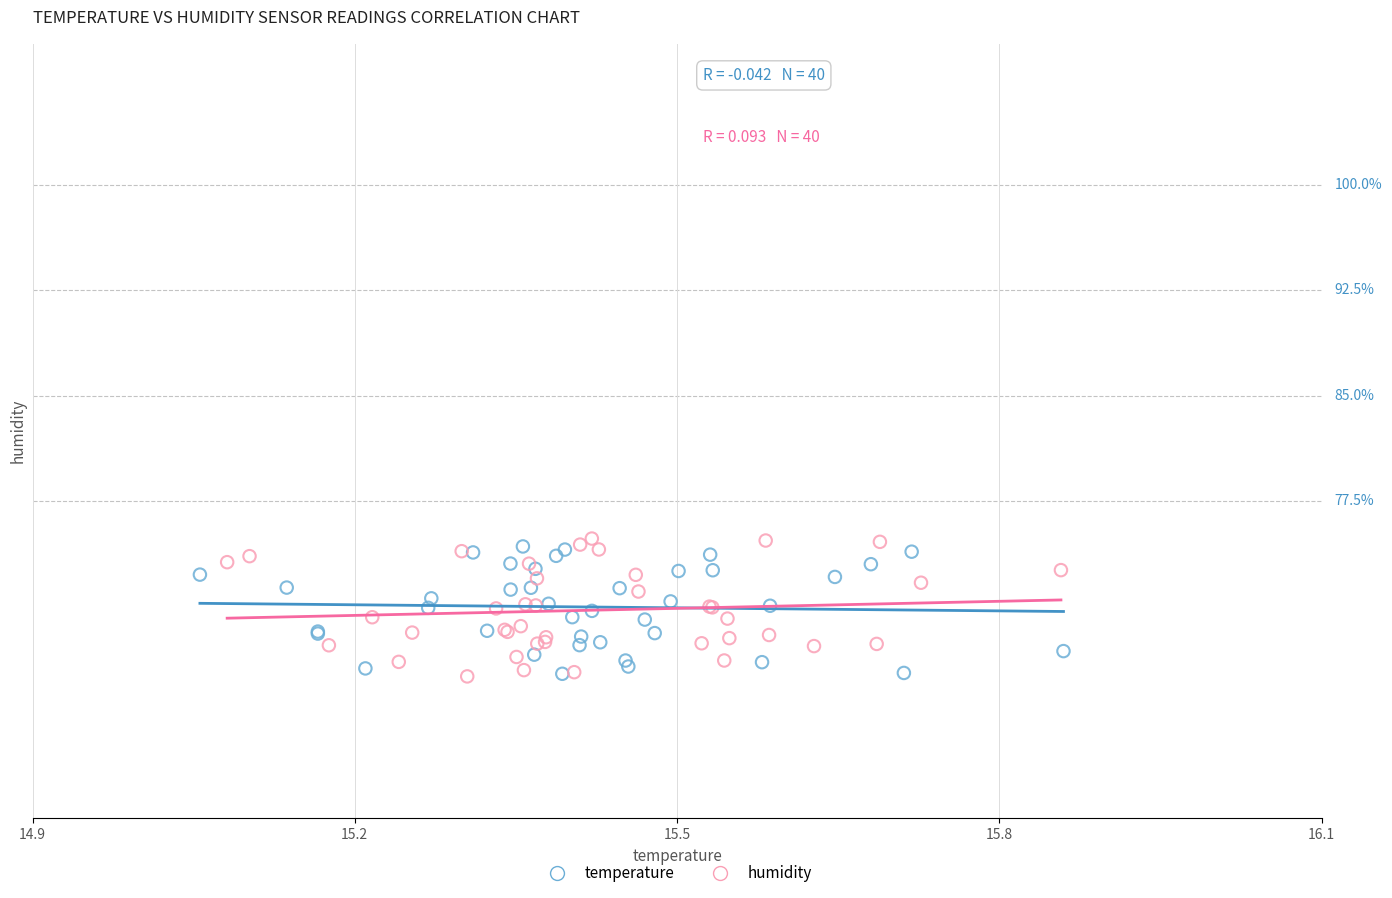

Which series has the largest Y range (max minus min)?

humidity